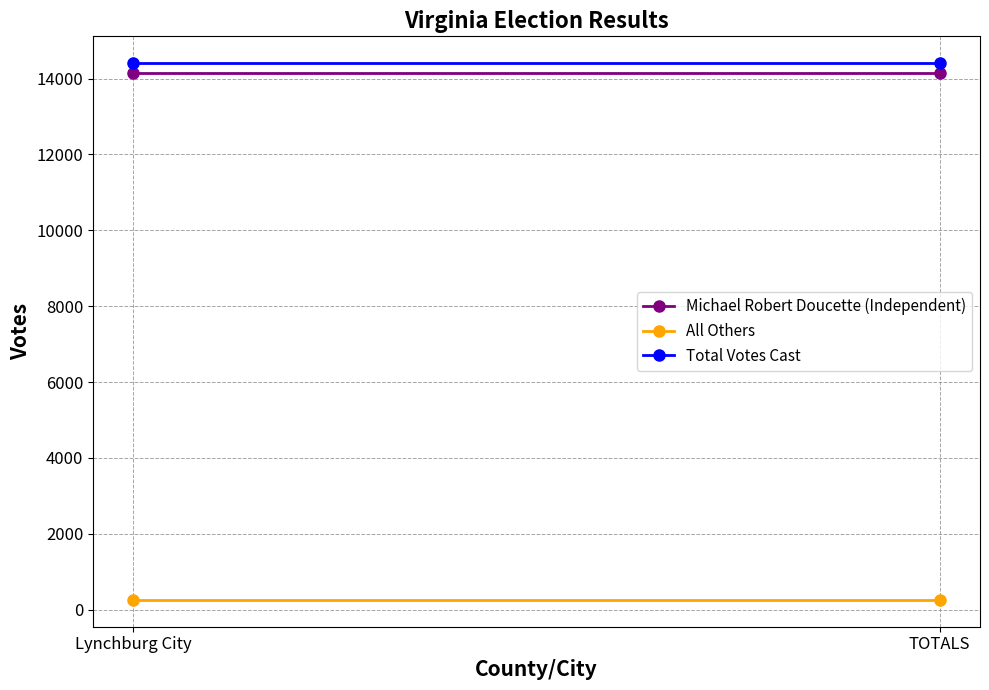

Is it true that Michael Robert Doucette (Independent) equals 14151 at TOTALS?

True